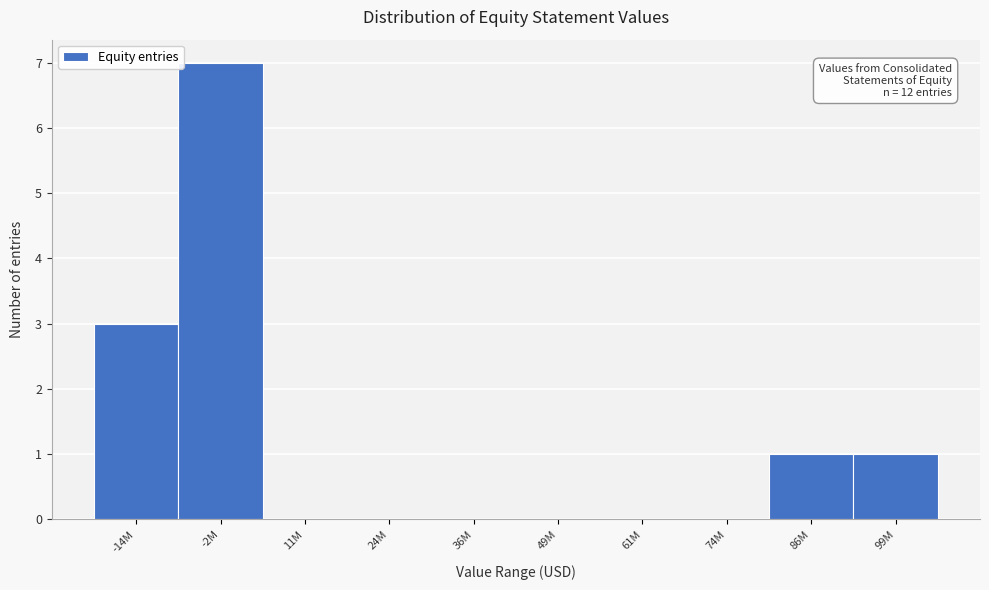

Reading left to right, what are all the values shown in this chart?

-14M=3	-2M=7	11M=0	24M=0	36M=0	49M=0	61M=0	74M=0	86M=1	99M=1